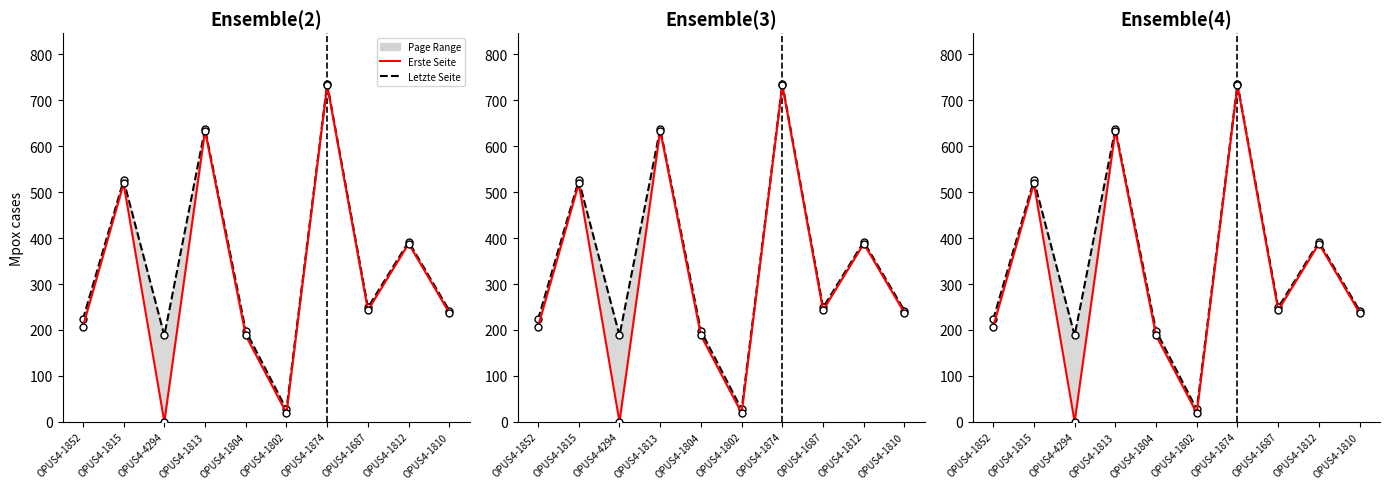

What is the maximum value shown in the chart?

736